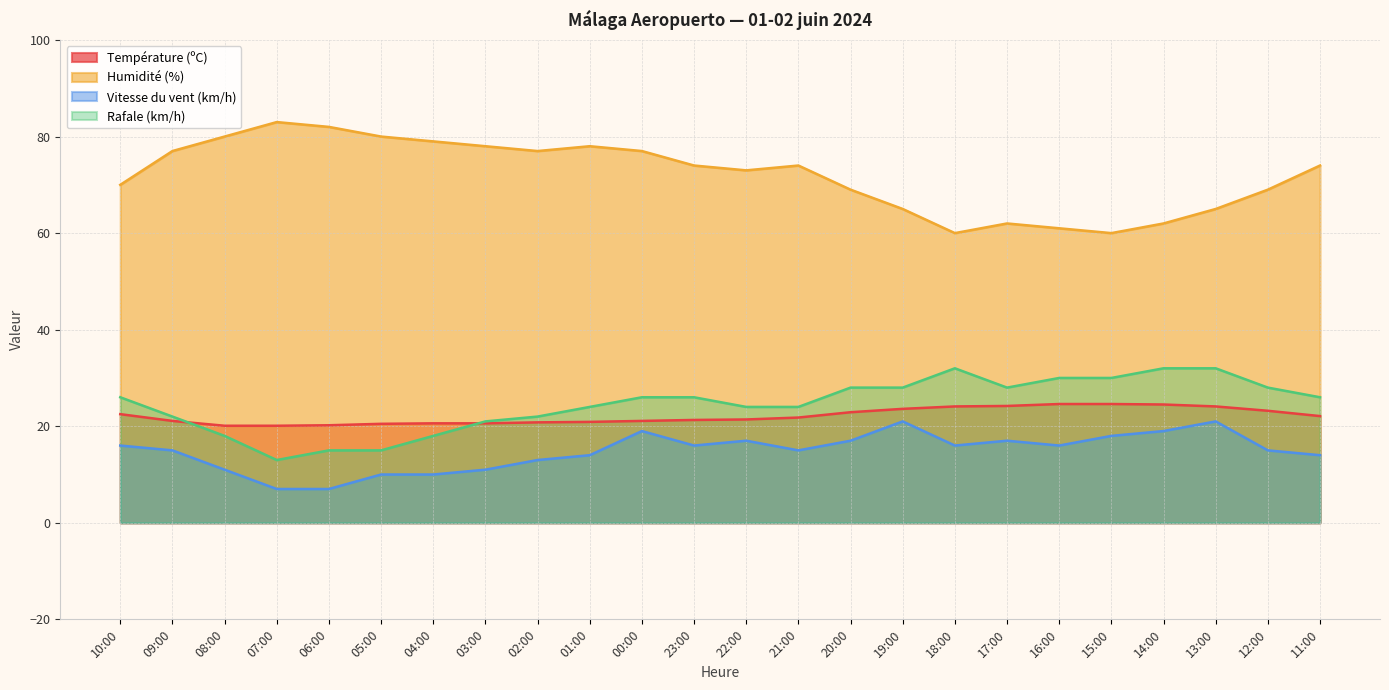

True or false: Humidité (%) and Rafale (km/h) cross at least once.

False